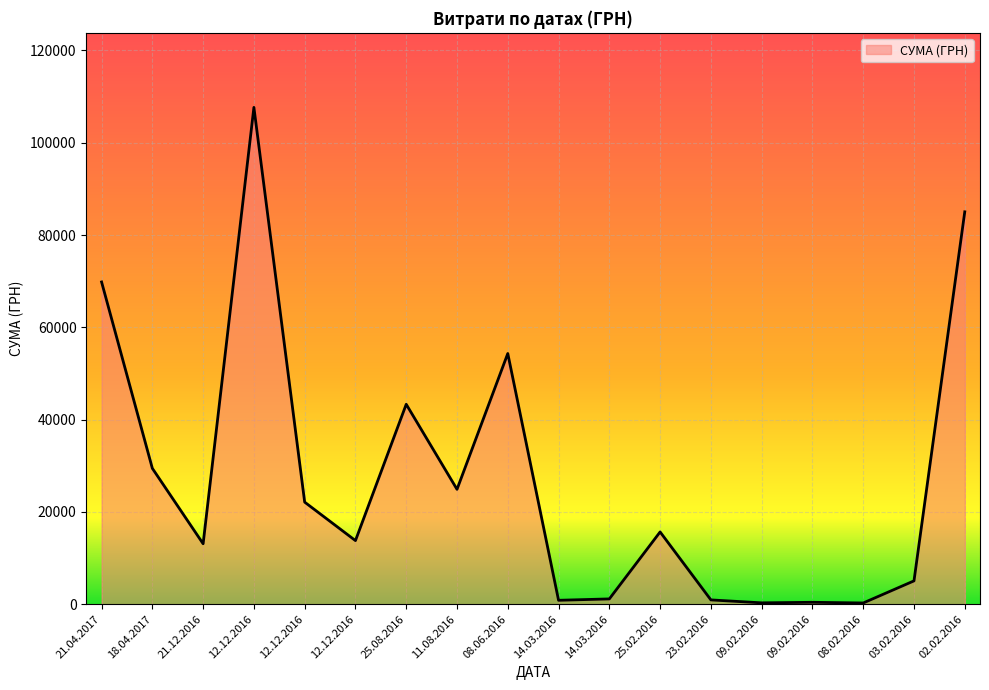

How many categories are shown in the chart?

18